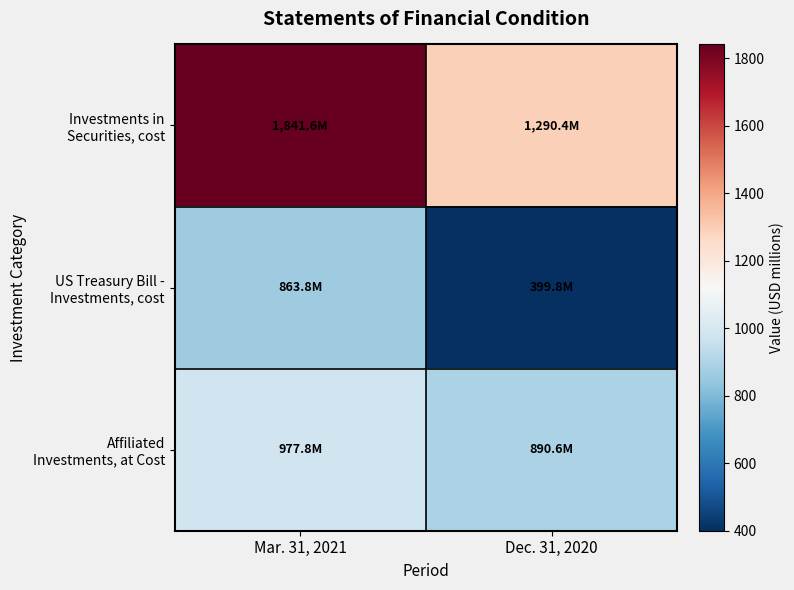

Which has a higher value, Dec. 31, 2020 or Mar. 31, 2021?

Mar. 31, 2021